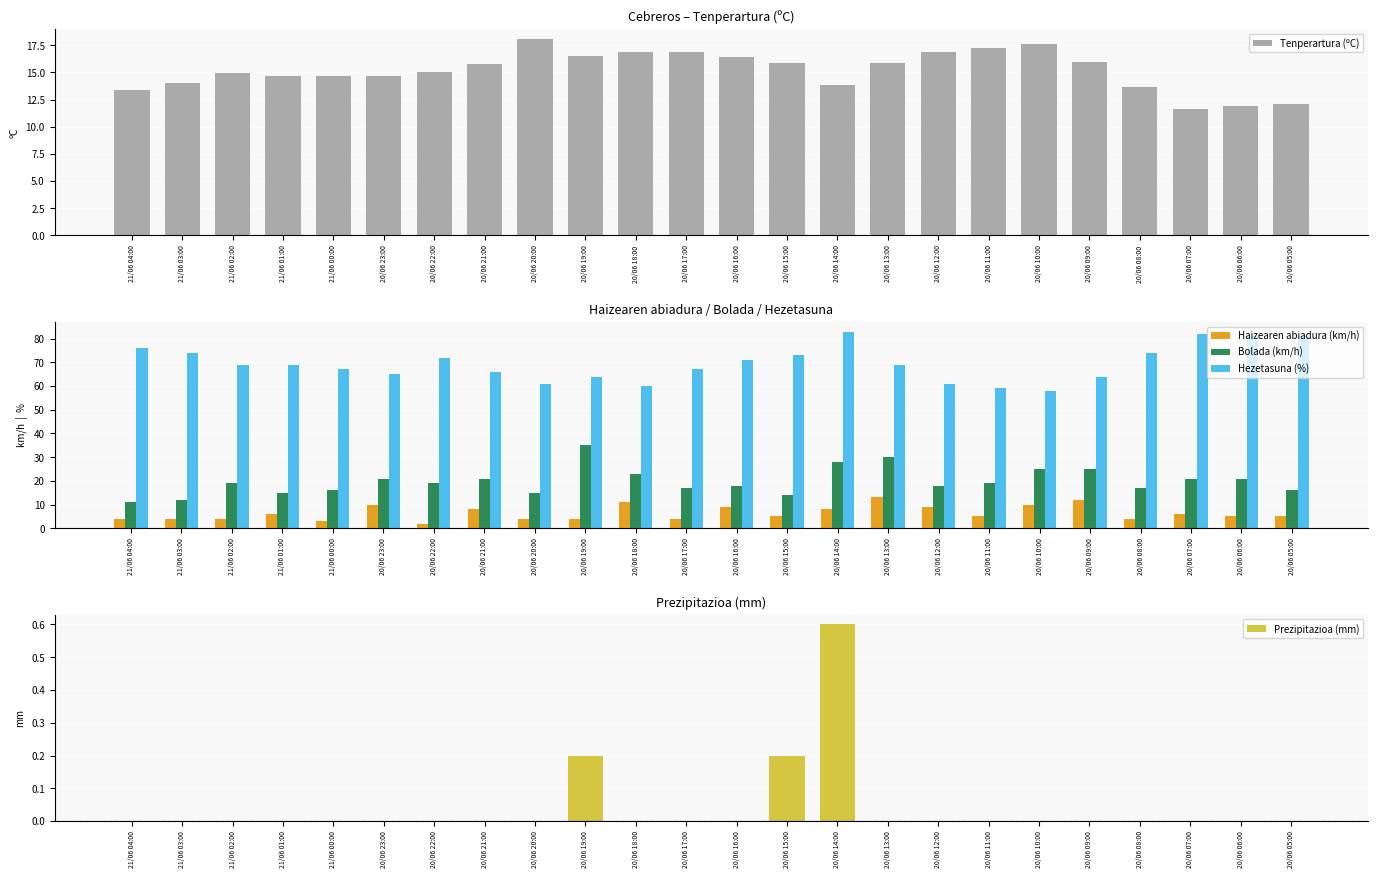

The value of Prezipitazioa (mm) at 21/06 02:00 is 0.3. True or false?

False